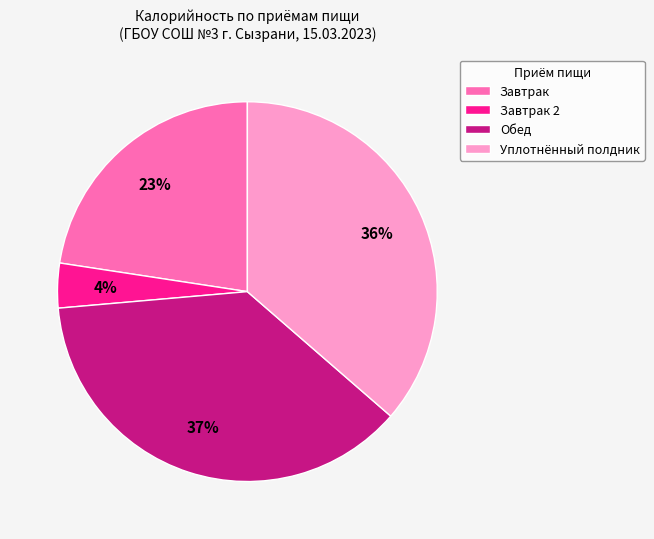

To the nearest percent, what is the combined percentage of Уплотнённый полдник and Завтрак 2?

40%